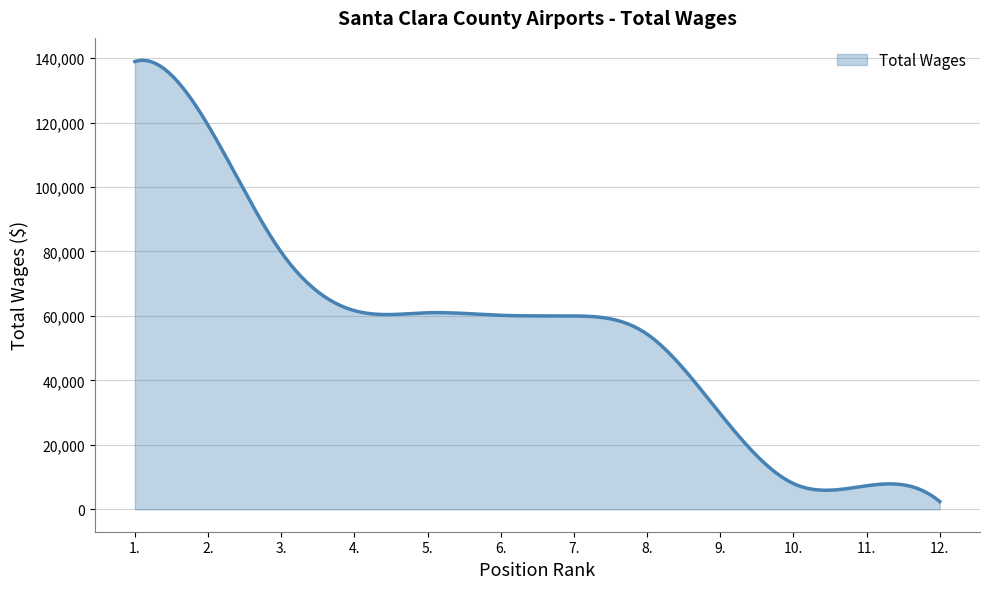

What is the maximum value shown in the chart?

139311.7